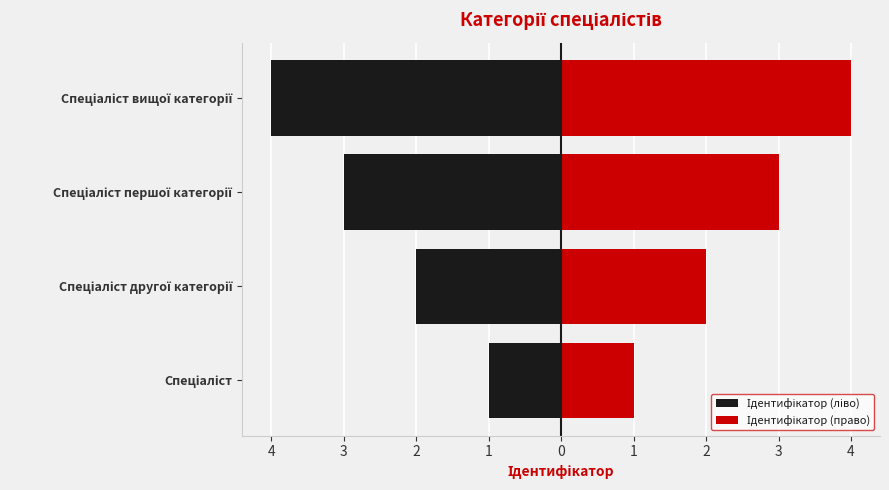

What is the average value of the Ідентифікатор (право) series?

2